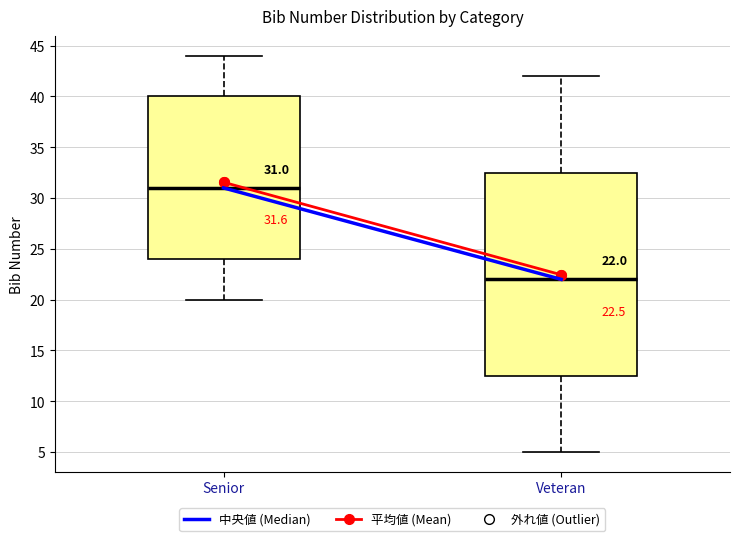

Which box is the tallest, from its lower edge to its upper edge?

Veteran